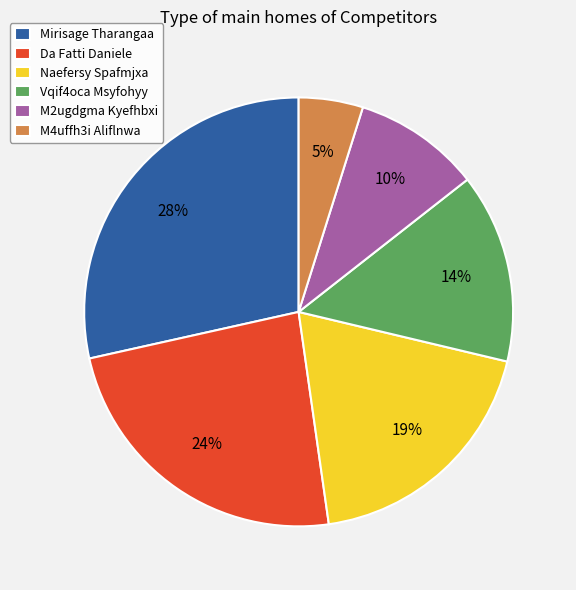

Which slice is the smallest?

M4uffh3i Aliflnwa